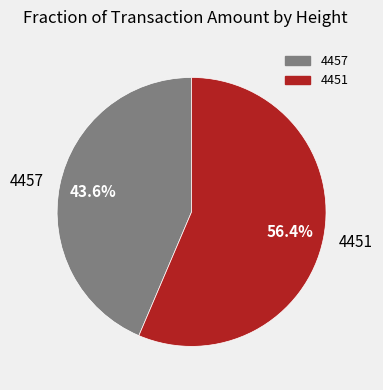

To the nearest percent, what is the difference between the largest and smallest slice percentages?

13%